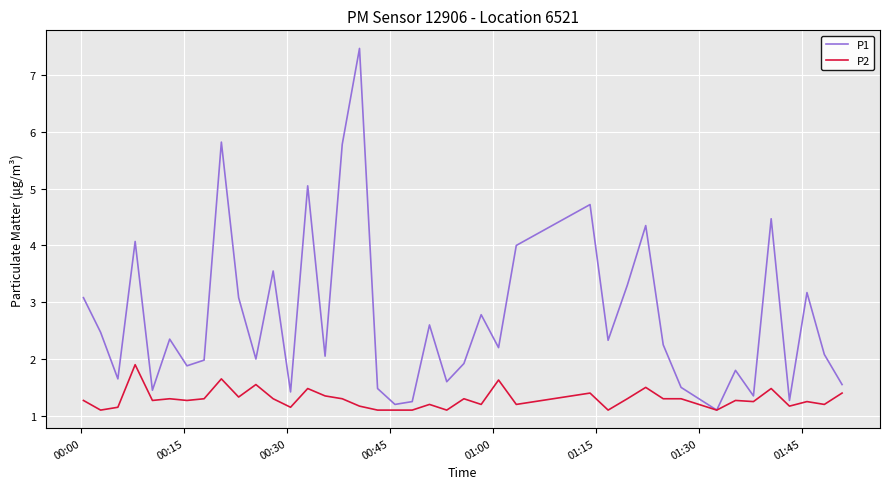

Which series has the widest spread of values?

P1